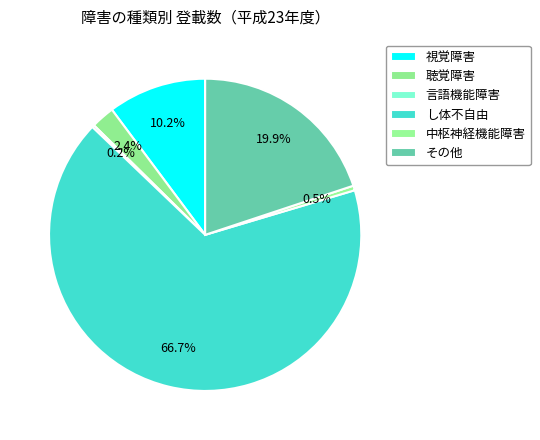

The し体不自由 slice represents 55% of the pie. True or false?

False